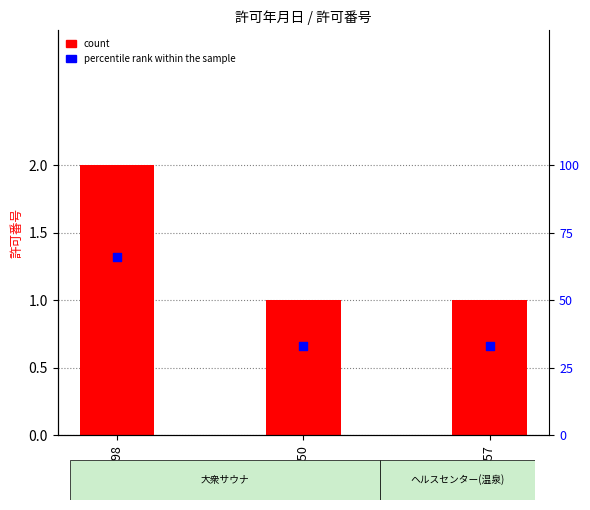

Which series has the largest total across all categories?

percentile rank within the sample